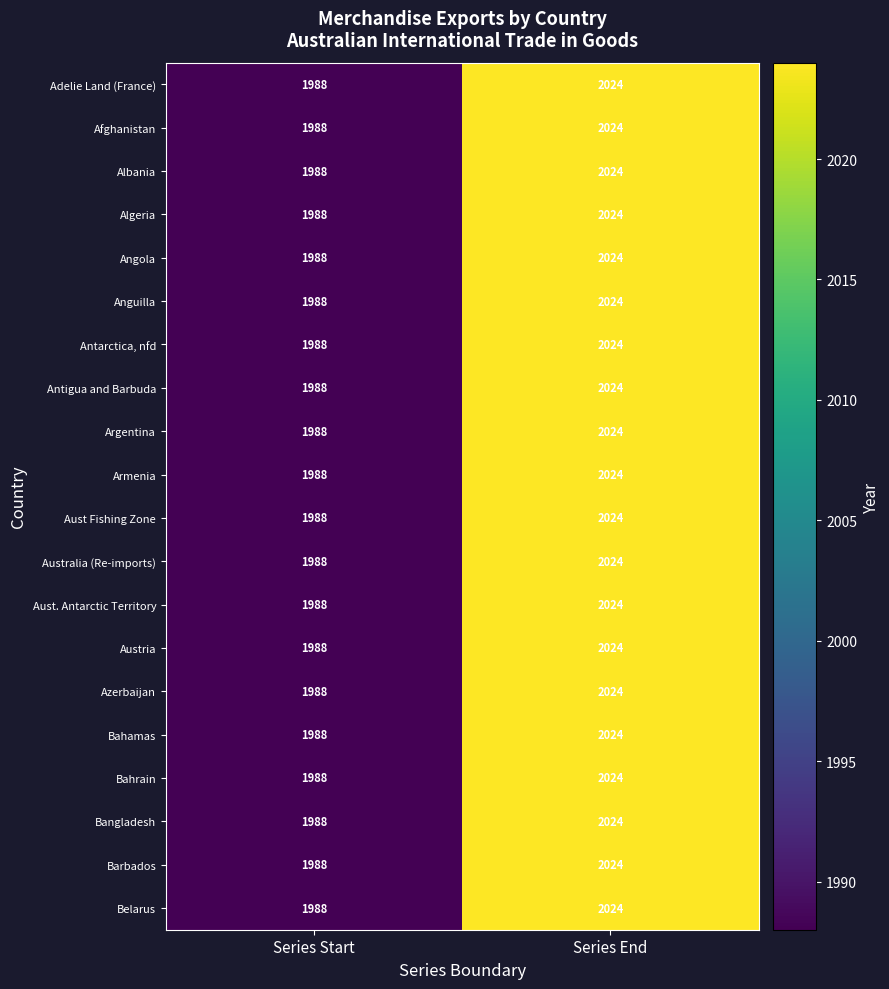

What is the sum of the Azerbaijan values at Series Start and Series End?

4012